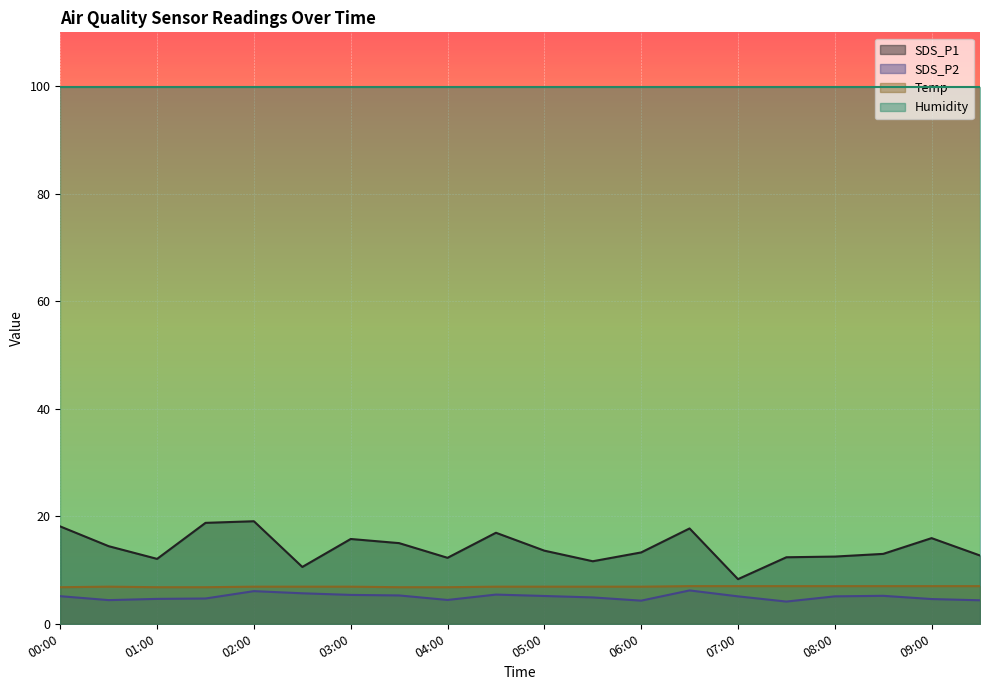

True or false: SDS_P2 and Temp cross at least once.

False